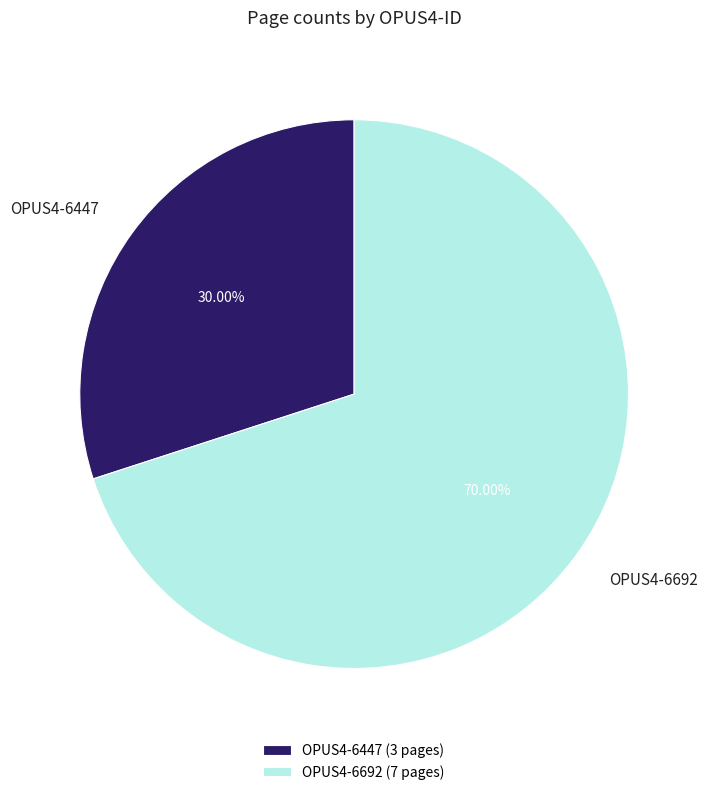

What portion of the pie excludes OPUS4-6692?

30.0%